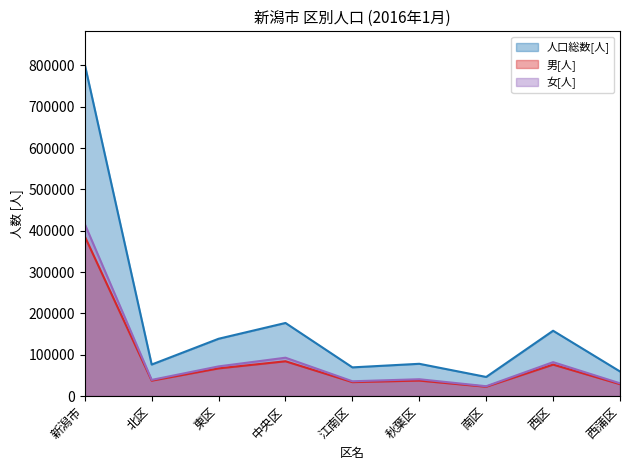

What is the sum of all 女[人] values?

832156